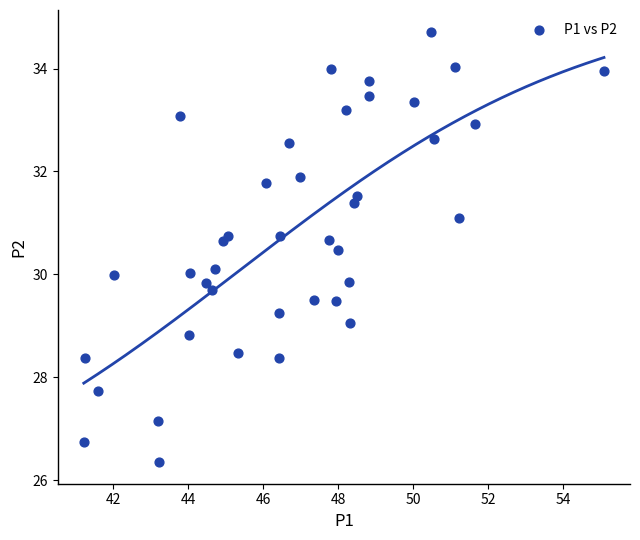

What is the range of Y values (max minus min)?

8.4